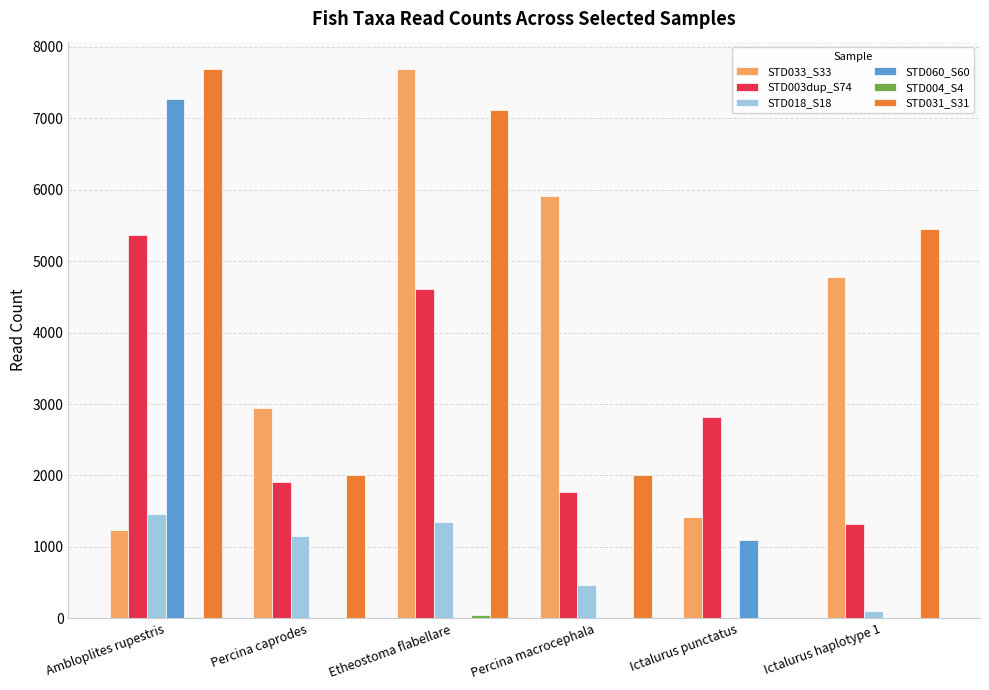

Between Percina macrocephala and Ictalurus haplotype 1, which series saw the biggest shift?

STD031_S31